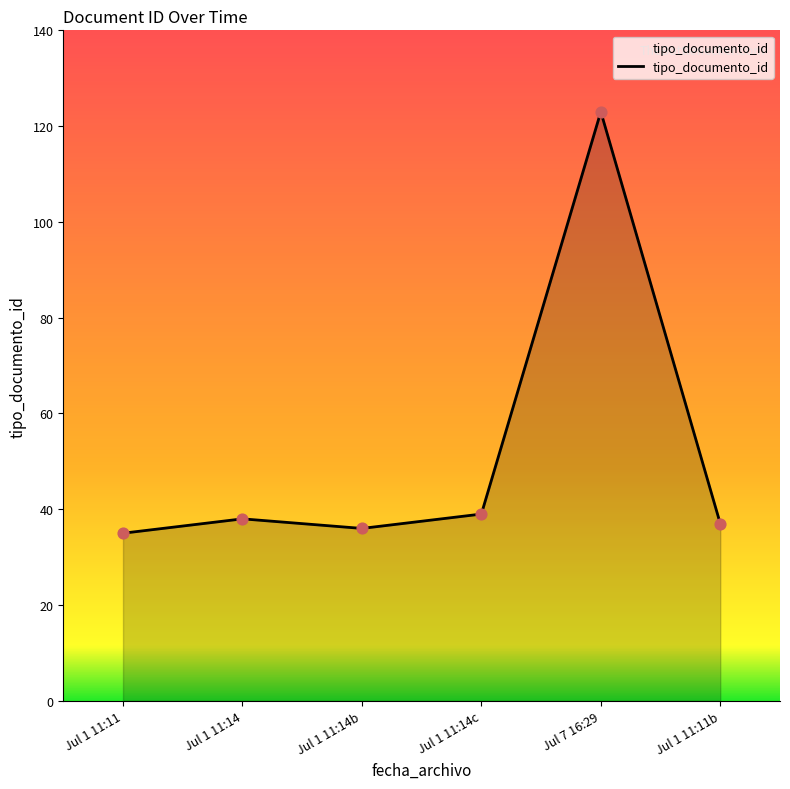

Between Jul 1 11:14c and Jul 1 11:14b, which is larger?

Jul 1 11:14c